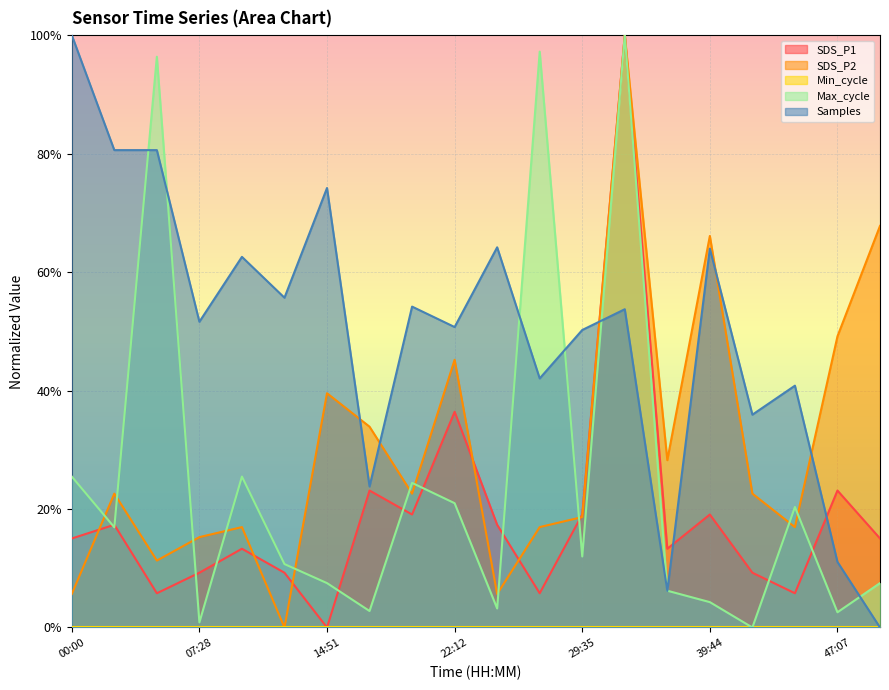

The Max_cycle series shows 0.1 at 37:17. True or false?

True